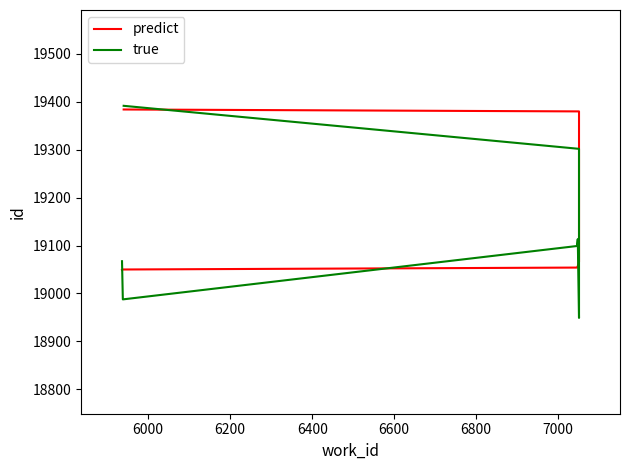

Does the chart display data point markers on the line(s)?

No